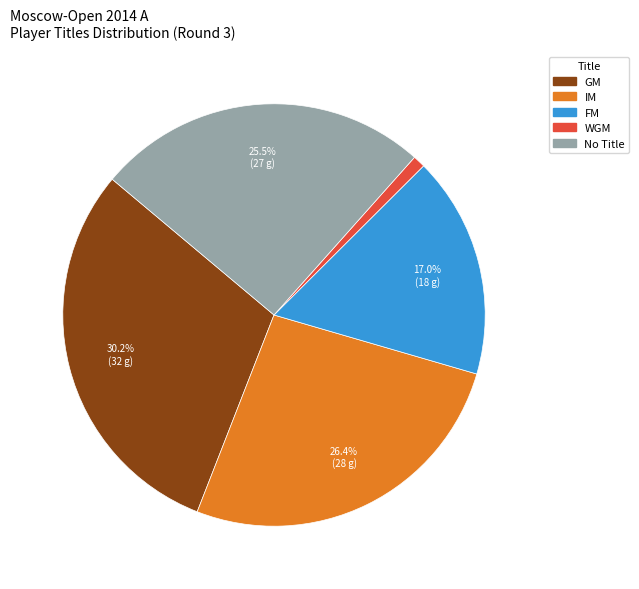

Is there any slice that represents more than half of the pie?

No